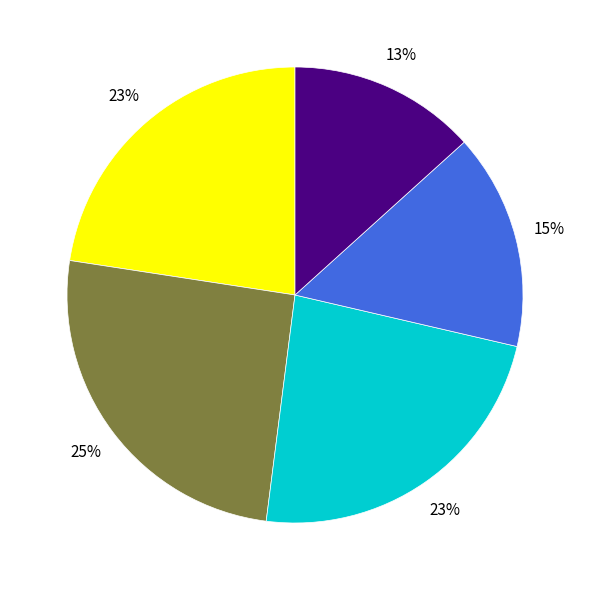

To the nearest percent, what is the difference between the largest and smallest slice percentages?

12%